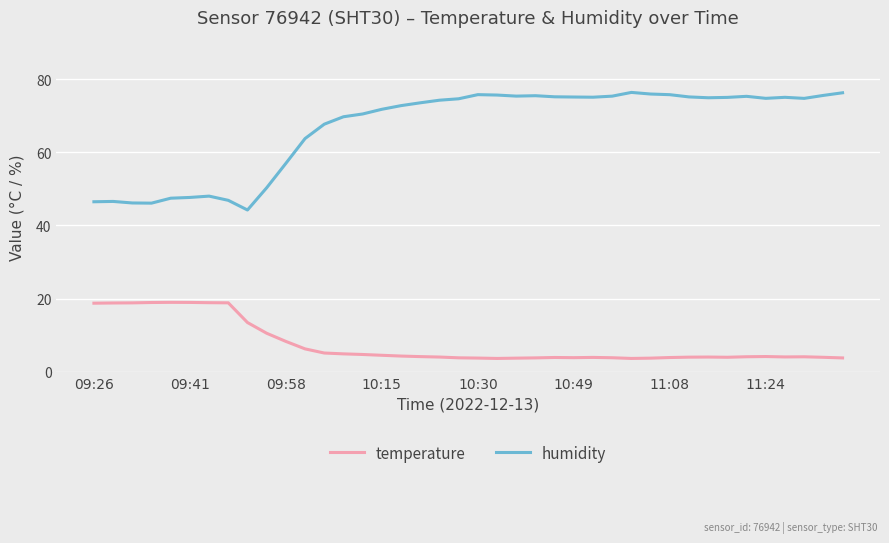

What is the difference between the maximum and minimum values in the humidity series?

32.1